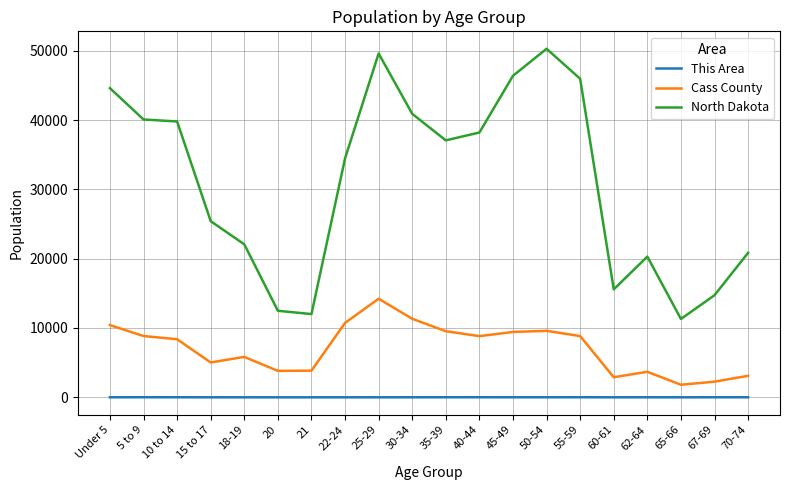

What is the highest value of the North Dakota series?

50277